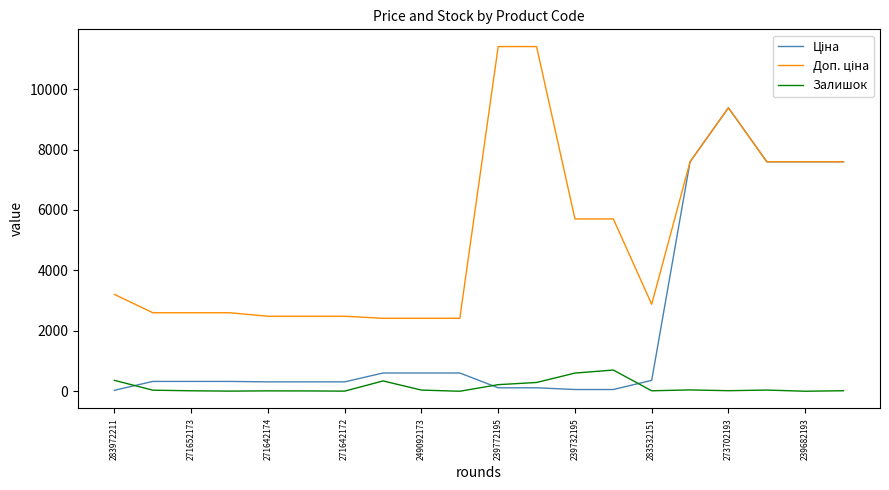

What is the greatest value displayed?

11410.0